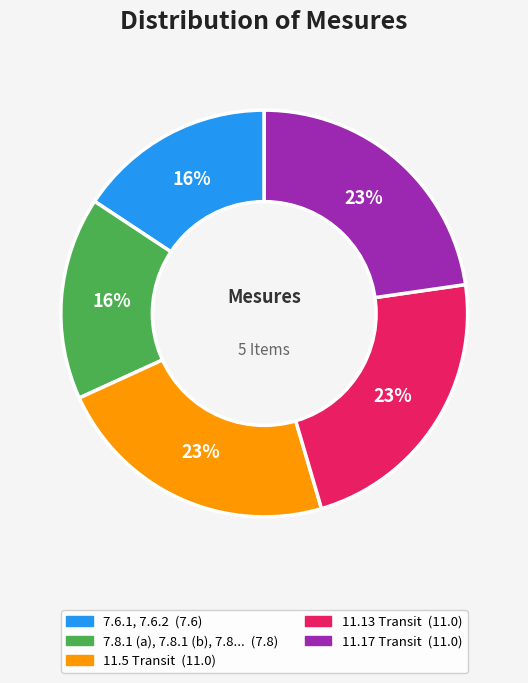

Does any single category account for the majority?

No